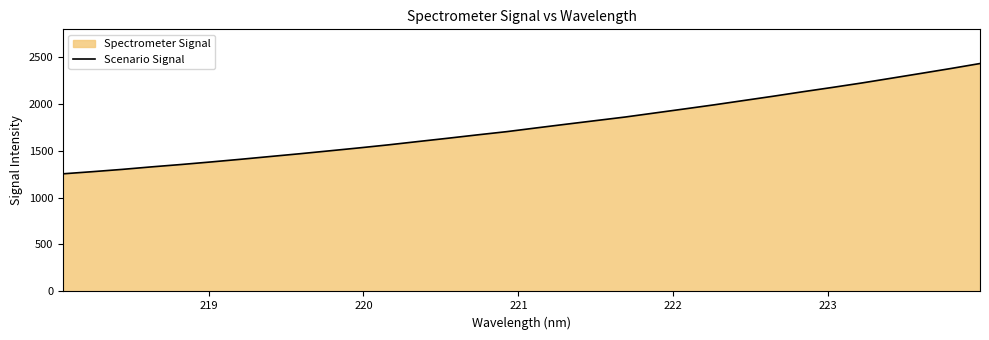

What is the value of the 13th point from the left?

1596.4